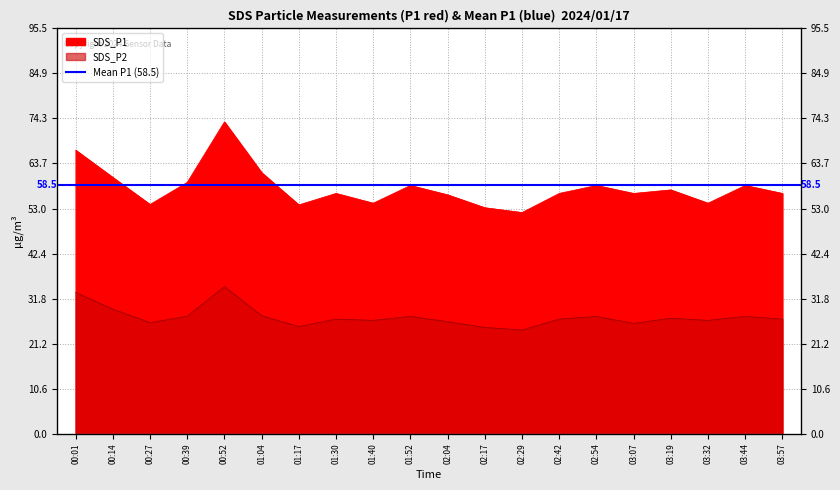

How many values in the SDS_P2 series are below 27?

8